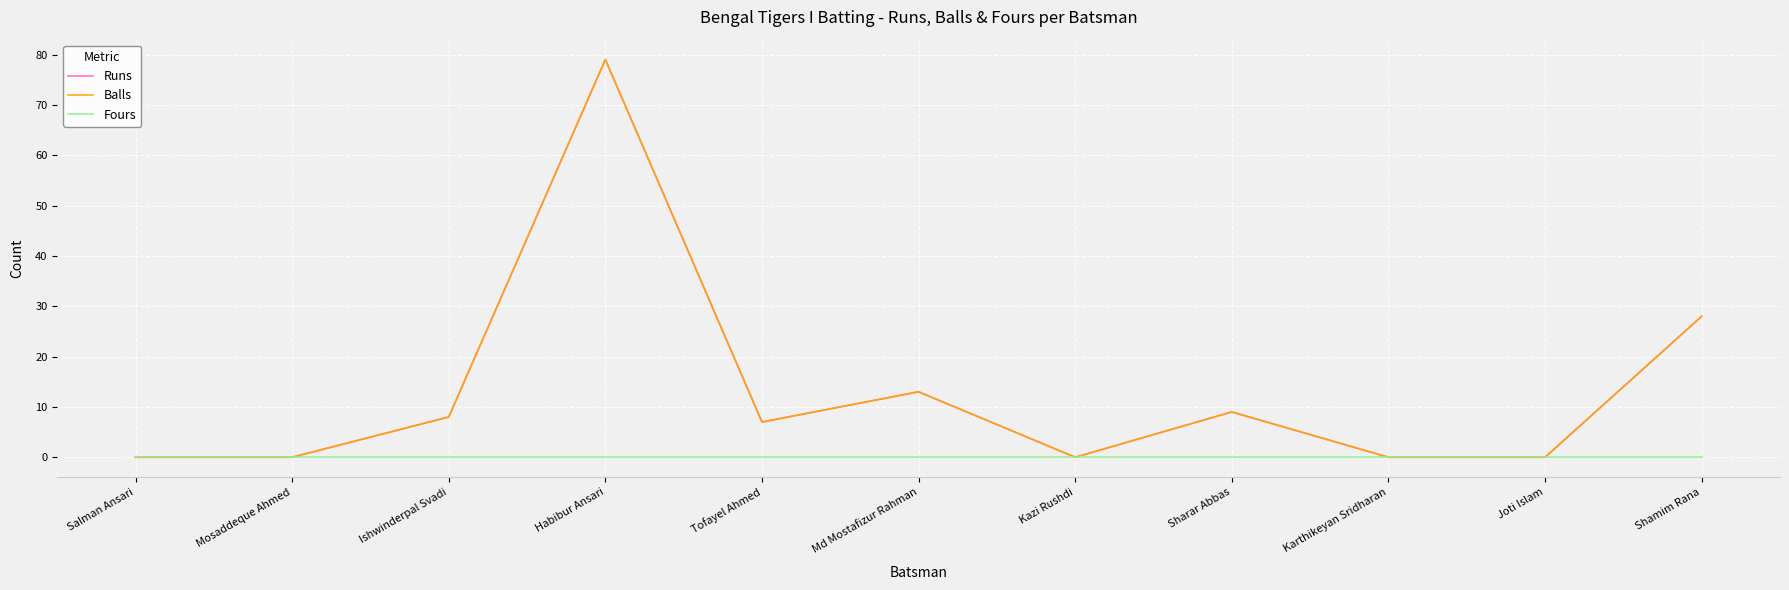

What is the average value of the Balls series?

13